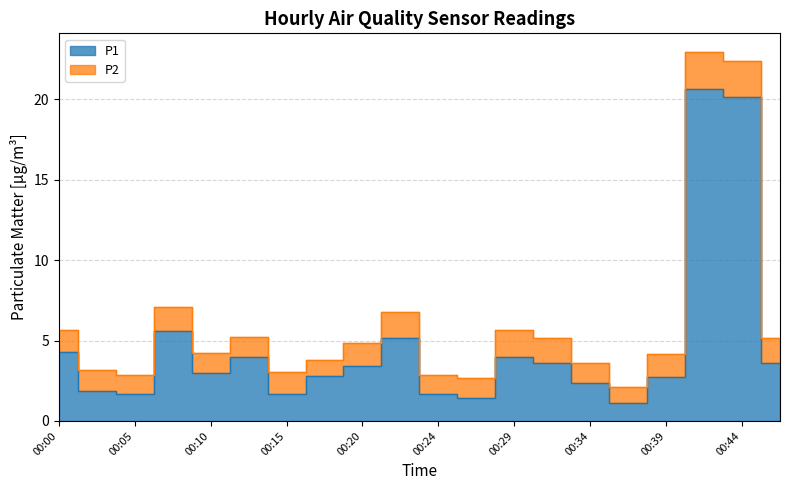

True or false: there are more than 2 points higher than both neighbors.

True